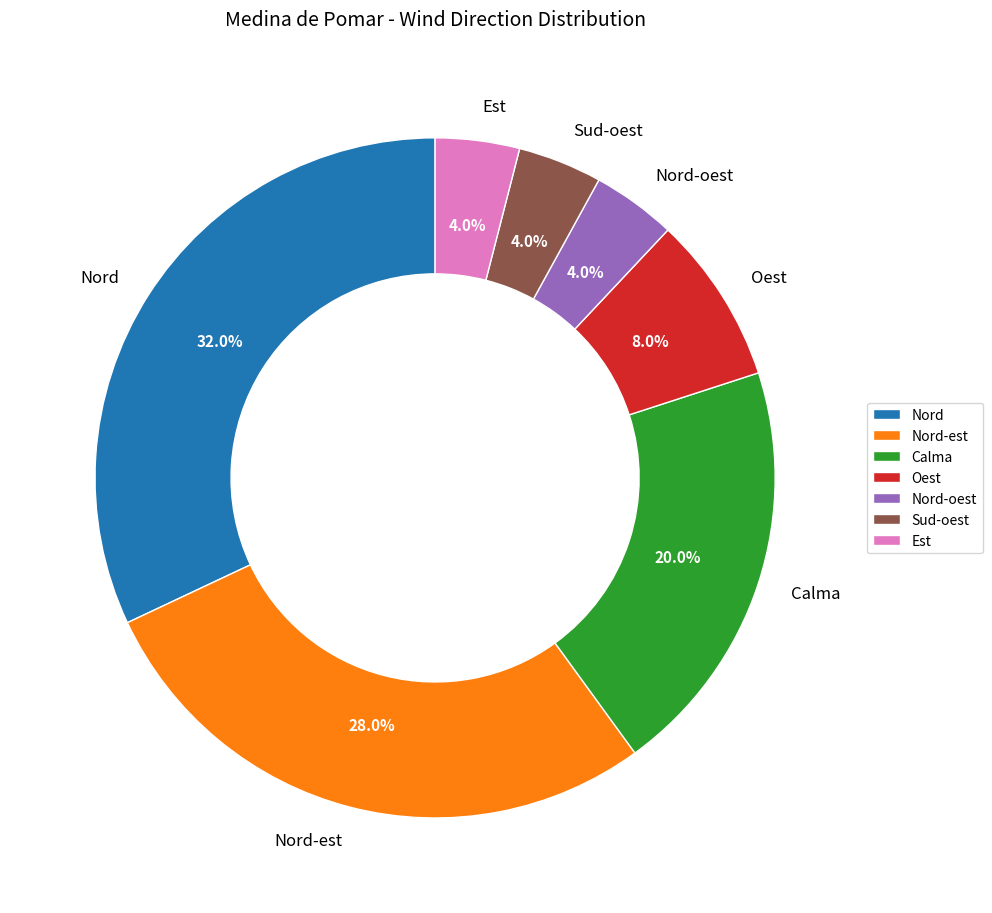

Is there any slice that represents more than half of the pie?

No